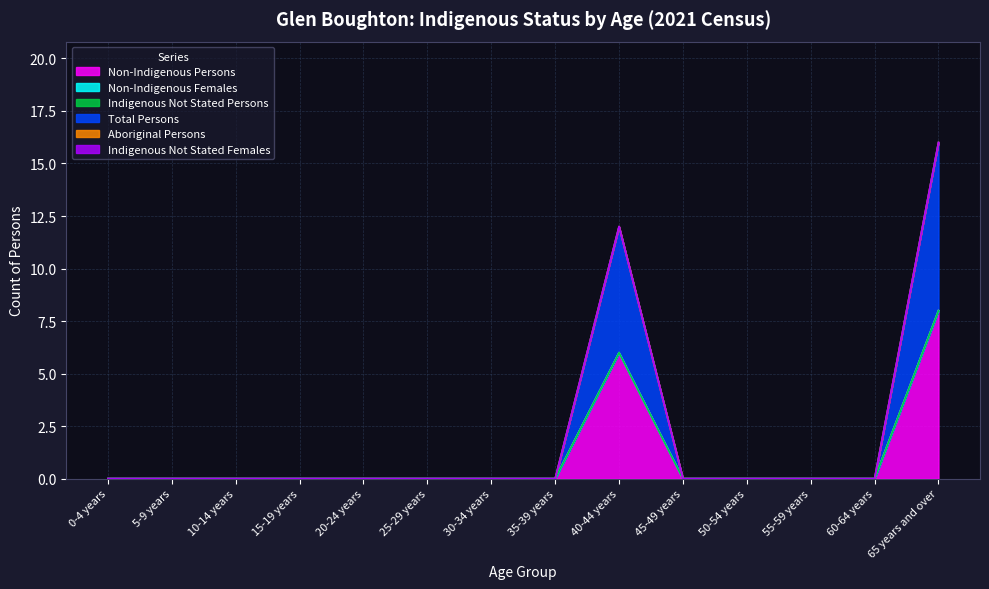

How many lines are shown in the chart?

6